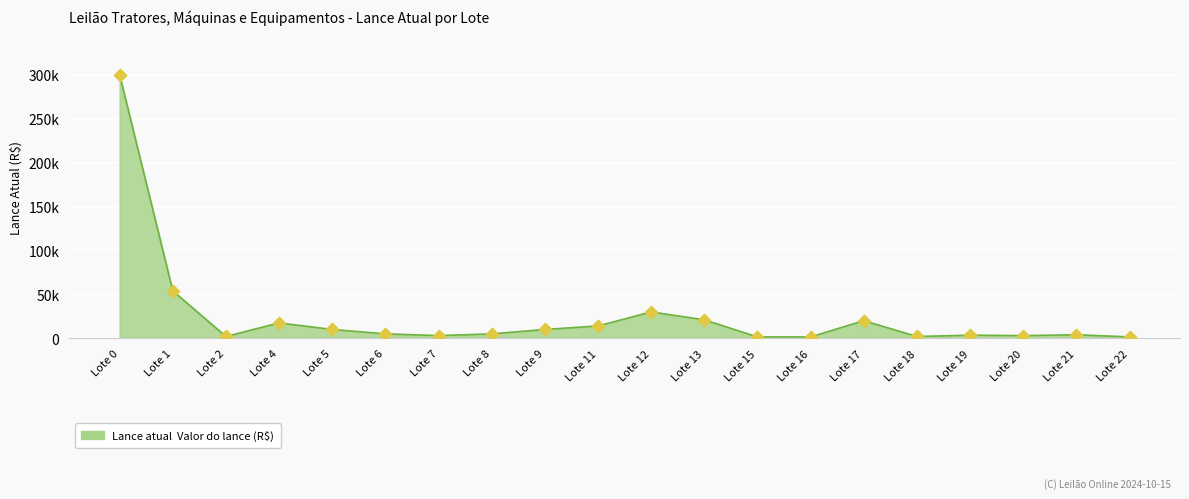

What is the change in value from Lote 5 to Lote 20?

-7000